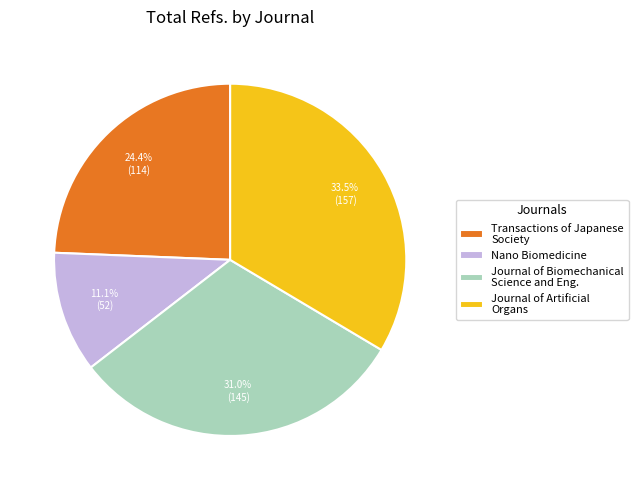

Which slice is the largest?

Journal of Artificial Organs